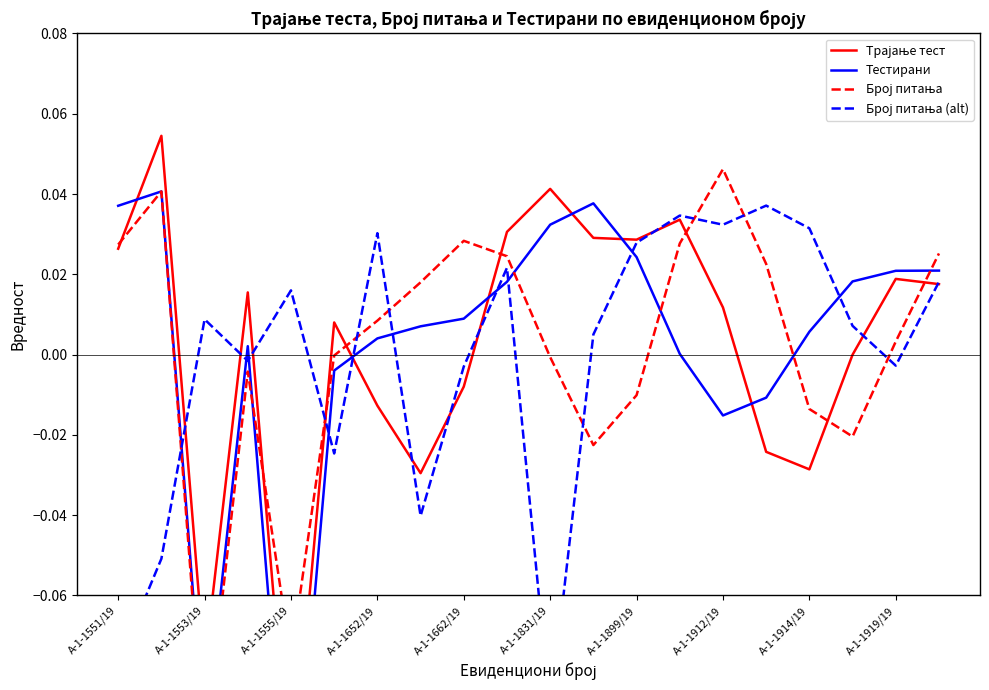

How many times do Тестирани and Број питања (alt) cross each other?

10